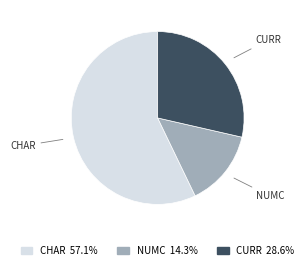

What is the ratio of the value at CURR 28.6% to the value at CHAR 57.1%?

0.5